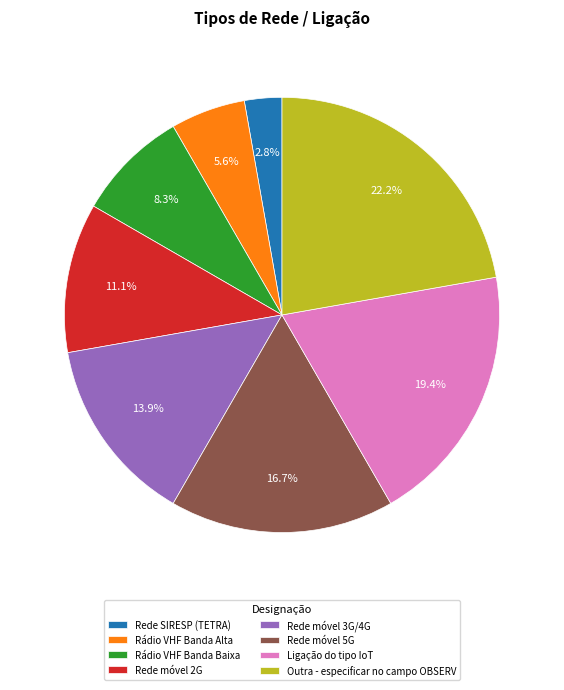

Which category has the smallest portion of the pie?

Rede SIRESP (TETRA)